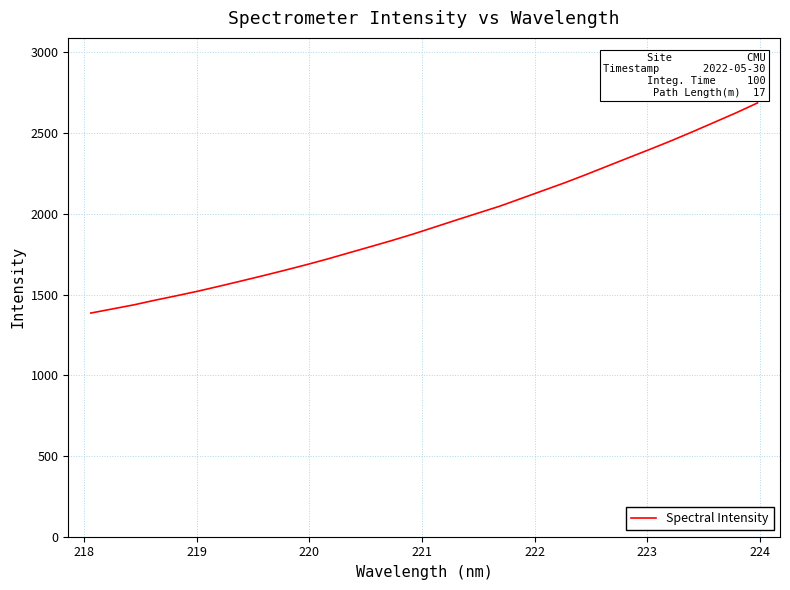

What is the greatest value displayed?

2687.2